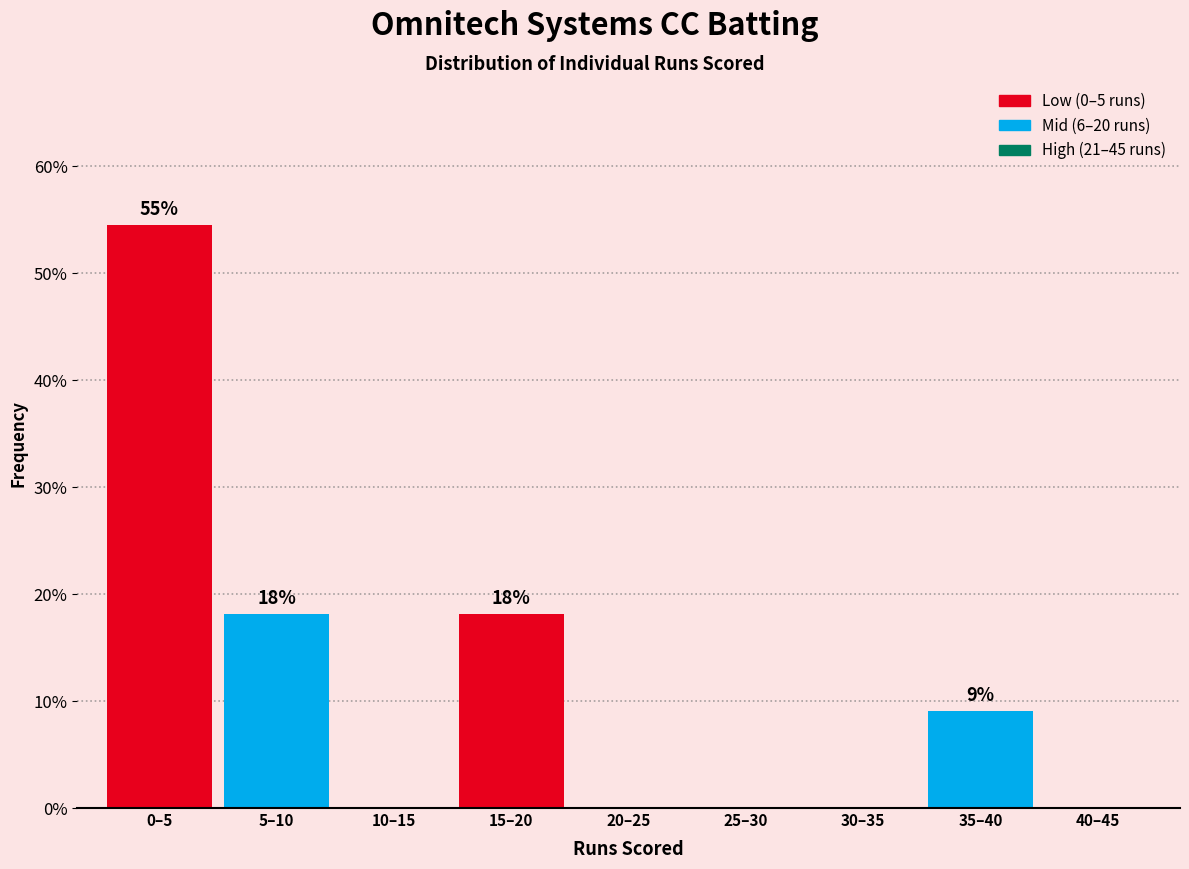

Reading left to right, transcribe all the data shown in this chart.

0–5=54.5	5–10=18.2	10–15=0.0	15–20=18.2	20–25=0.0	25–30=0.0	30–35=0.0	35–40=9.1	40–45=0.0